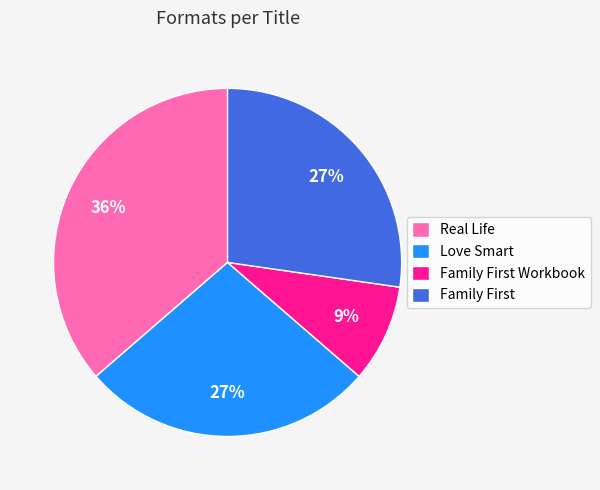

Is Love Smart the majority of the pie?

No